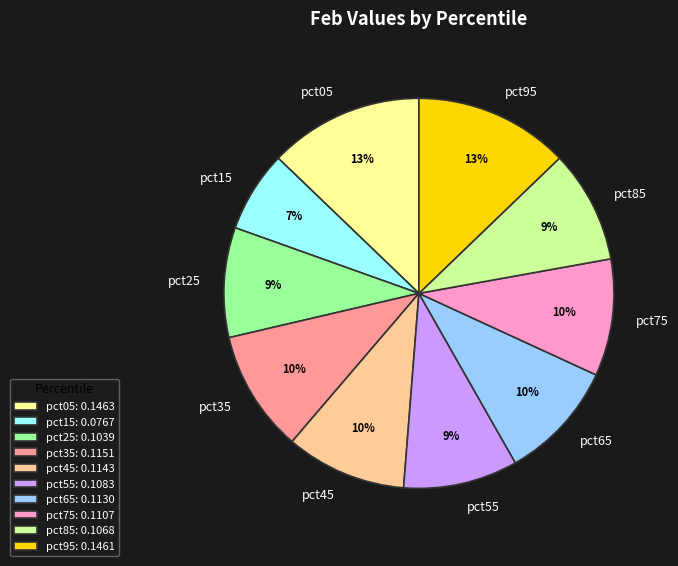

Is there any slice that represents more than half of the pie?

No